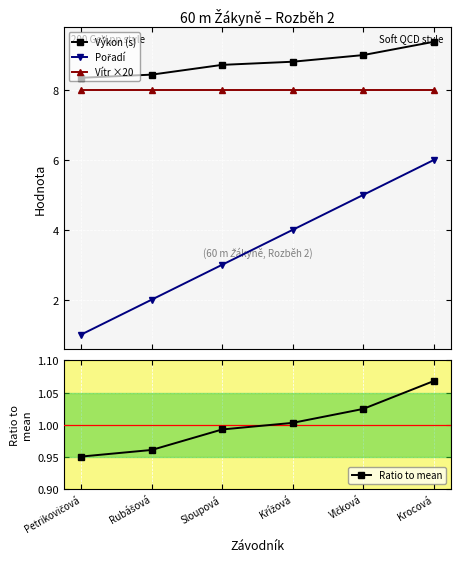

What is the difference between the Ratio to mean values at Petrikovičová and Vlčková?

0.1